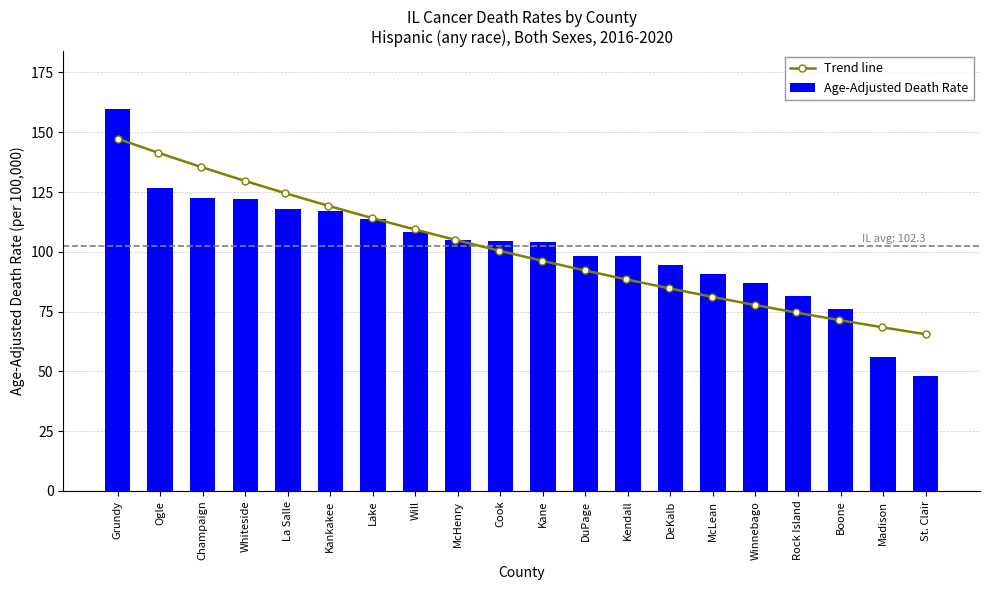

What is the greatest value displayed?

159.9